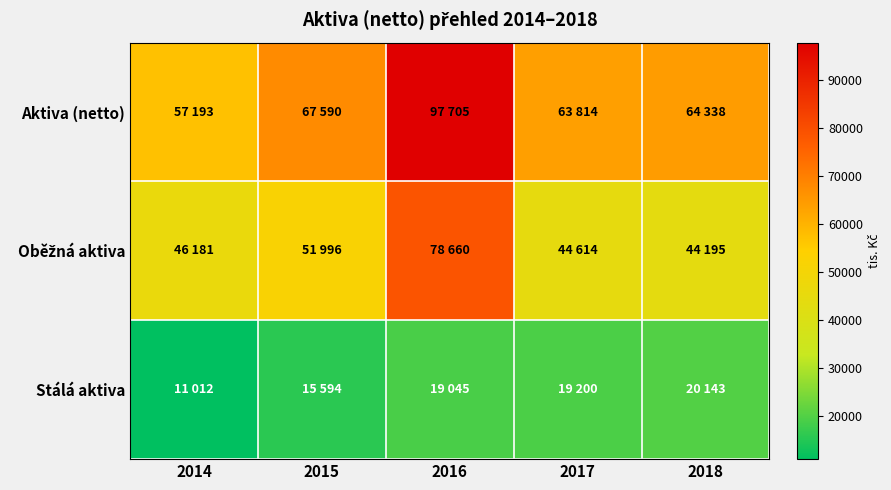

Rank the series by their average value, from lowest to highest.

Stálá aktiva, Oběžná aktiva, Aktiva (netto)